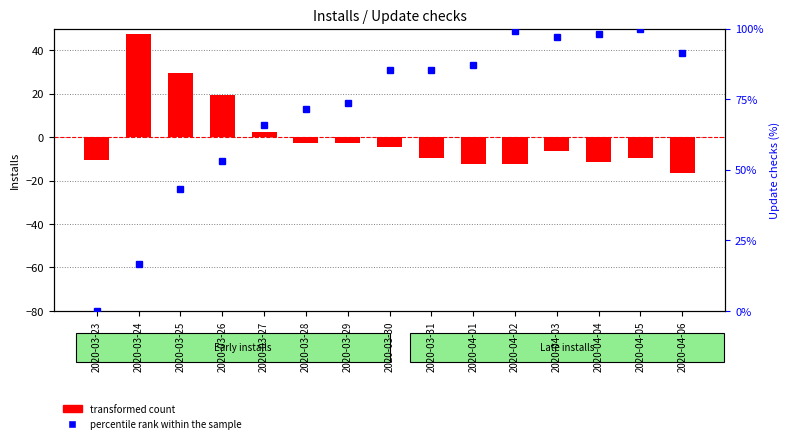

Count the number of categories in the chart.

15